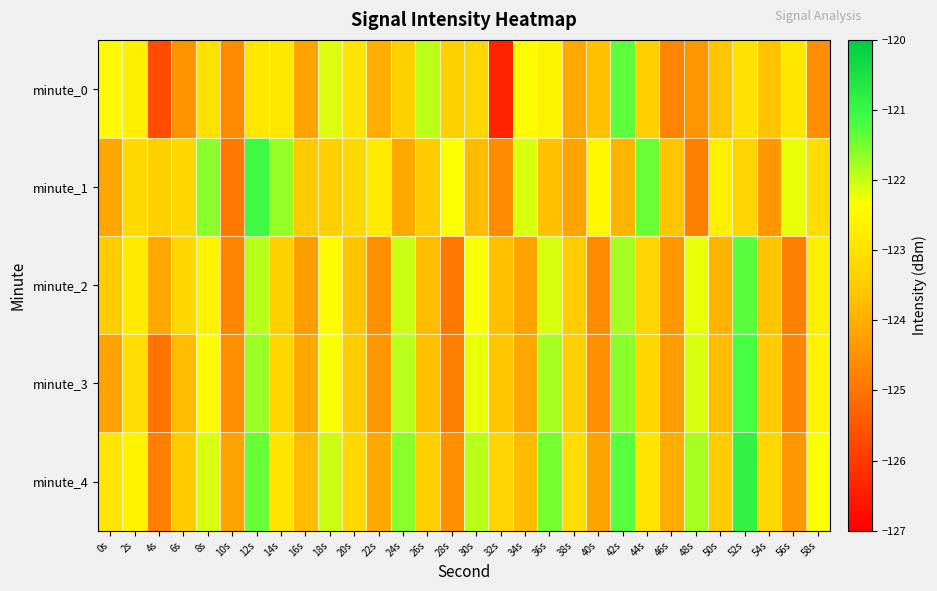

Reading left to right, what are all the values shown in this chart?

minute_0: 0s=-122.4	2s=-122.7	4s=-125.7	6s=-124.5	8s=-123.0	10s=-124.6	12s=-122.9	14s=-122.9	16s=-124.2	18s=-122.1	20s=-122.9	22s=-124.0	24s=-123.4	26s=-121.9	28s=-123.4	30s=-123.3	32s=-126.4	34s=-122.4	36s=-122.6	38s=-124.1	40s=-123.7	42s=-121.3	44s=-123.4	46s=-124.7	48s=-124.4	50s=-123.6	52s=-123.0	54s=-123.6	56s=-122.9	58s=-124.5
minute_1: 0s=-124.1	2s=-123.2	4s=-123.4	6s=-123.2	8s=-121.6	10s=-124.9	12s=-121.1	14s=-121.7	16s=-123.5	18s=-123.4	20s=-123.2	22s=-122.8	24s=-124.1	26s=-123.5	28s=-122.3	30s=-123.8	32s=-124.6	34s=-122.1	36s=-123.7	38s=-124.2	40s=-122.5	42s=-123.9	44s=-121.4	46s=-123.6	48s=-124.8	50s=-122.7	52s=-123.3	54s=-124.4	56s=-122.2	58s=-123.1
minute_2: 0s=-123.5	2s=-122.8	4s=-124.1	6s=-123.2	8s=-122.6	10s=-124.7	12s=-121.9	14s=-123.4	16s=-124.3	18s=-122.4	20s=-123.6	22s=-124.5	24s=-122.0	26s=-123.8	28s=-124.9	30s=-122.3	32s=-123.7	34s=-124.2	36s=-122.1	38s=-123.5	40s=-124.6	42s=-121.8	44s=-123.3	46s=-124.4	48s=-122.2	50s=-123.9	52s=-121.3	54s=-123.6	56s=-124.8	58s=-122.7
minute_3: 0s=-124.2	2s=-123.1	4s=-125.0	6s=-123.8	8s=-122.4	10s=-124.5	12s=-121.7	14s=-123.2	16s=-124.1	18s=-122.3	20s=-123.5	22s=-124.4	24s=-121.9	26s=-123.7	28s=-124.8	30s=-122.2	32s=-123.6	34s=-124.1	36s=-121.8	38s=-123.4	40s=-124.5	42s=-121.6	44s=-123.2	46s=-124.3	48s=-122.1	50s=-123.8	52s=-121.2	54s=-123.5	56s=-124.7	58s=-122.6
minute_4: 0s=-122.9	2s=-122.6	4s=-124.8	6s=-123.5	8s=-122.1	10s=-124.2	12s=-121.4	14s=-122.9	16s=-123.8	18s=-122.0	20s=-123.2	22s=-124.1	24s=-121.6	26s=-123.4	28s=-124.5	30s=-121.9	32s=-123.3	34s=-123.8	36s=-121.5	38s=-123.1	40s=-124.2	42s=-121.3	44s=-122.9	46s=-124.0	48s=-121.8	50s=-123.5	52s=-120.9	54s=-123.2	56s=-124.4	58s=-122.3